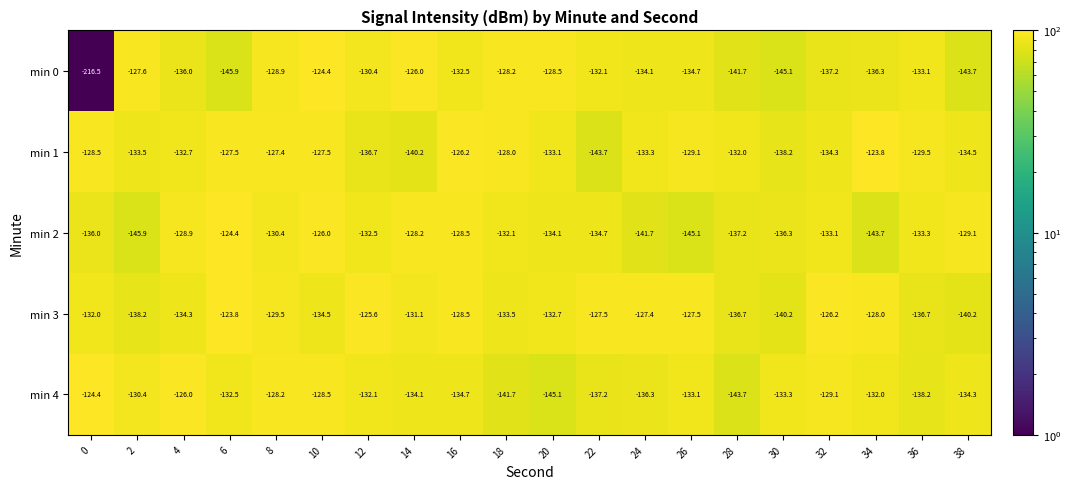

Rank the series at 36 from highest to lowest value.

min 1, min 0, min 2, min 3, min 4